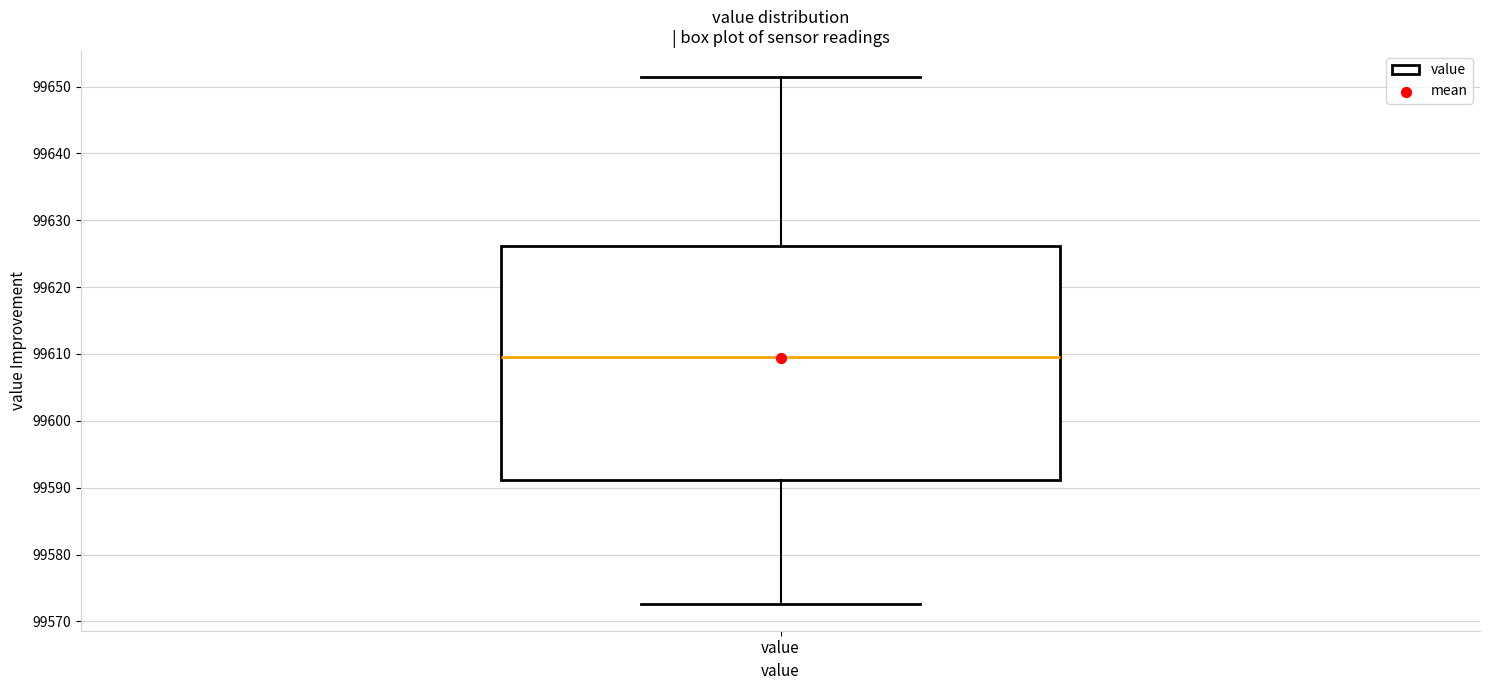

Read this box plot against the y-axis: the position of the median line, the range covered by the box, and the ends of both whiskers. The values are not printed on the chart, so give them approximately, as read against the axis.

median 99610, box 99591 to 99626, whiskers 99573 to 99651